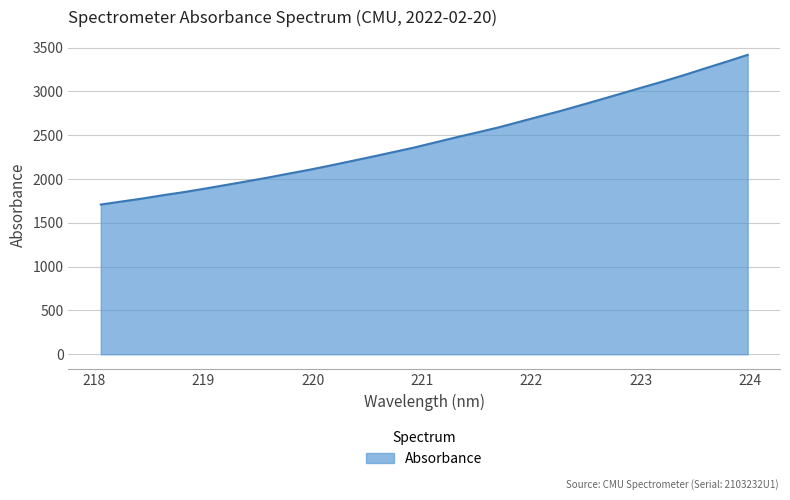

What is the maximum value shown in the chart?

3417.1